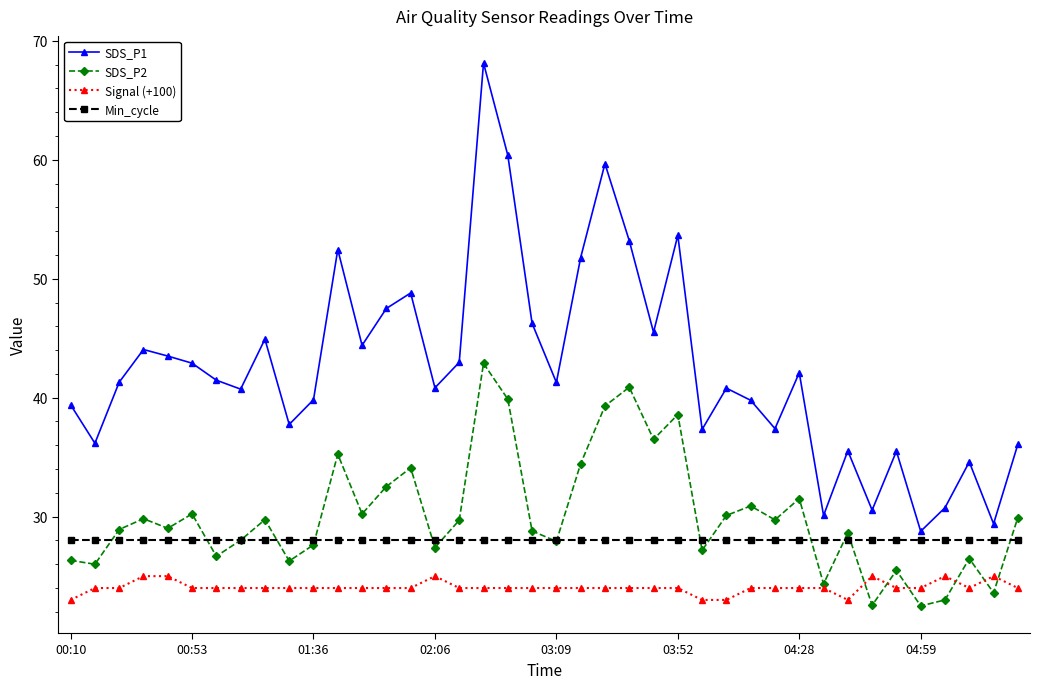

List the series in order of their peak value, highest first.

SDS_P1, SDS_P2, Min_cycle, Signal (+100)